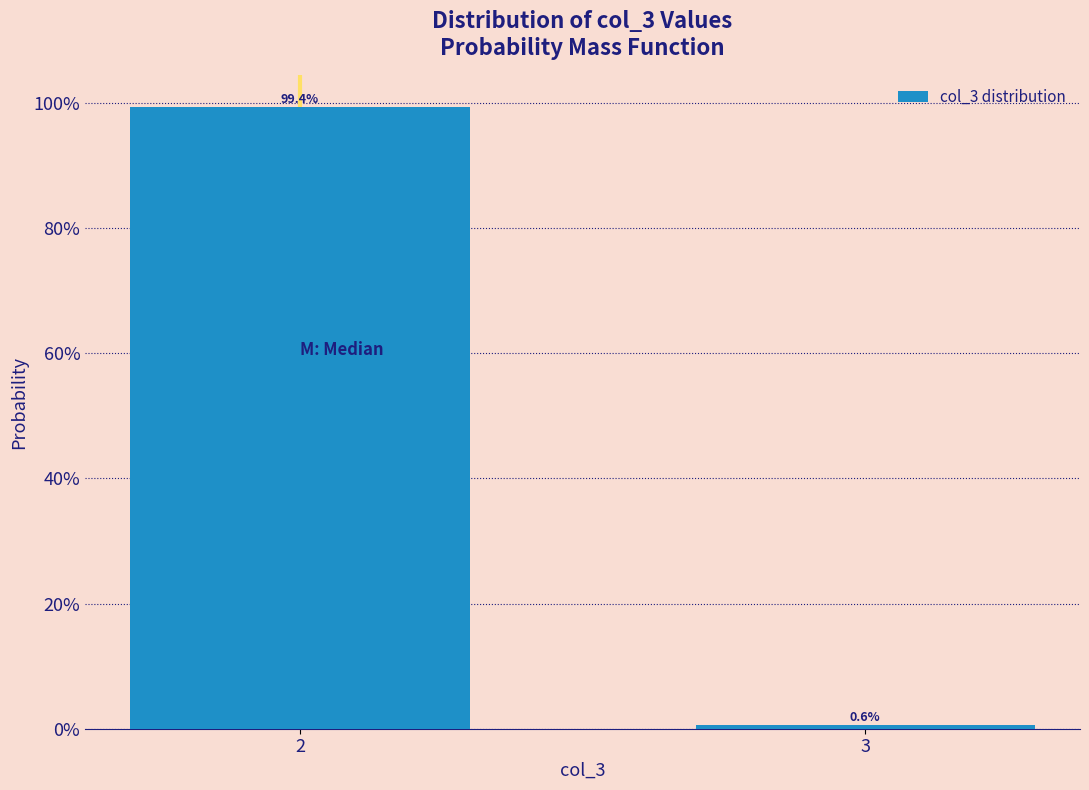

Are the bars horizontal?

No